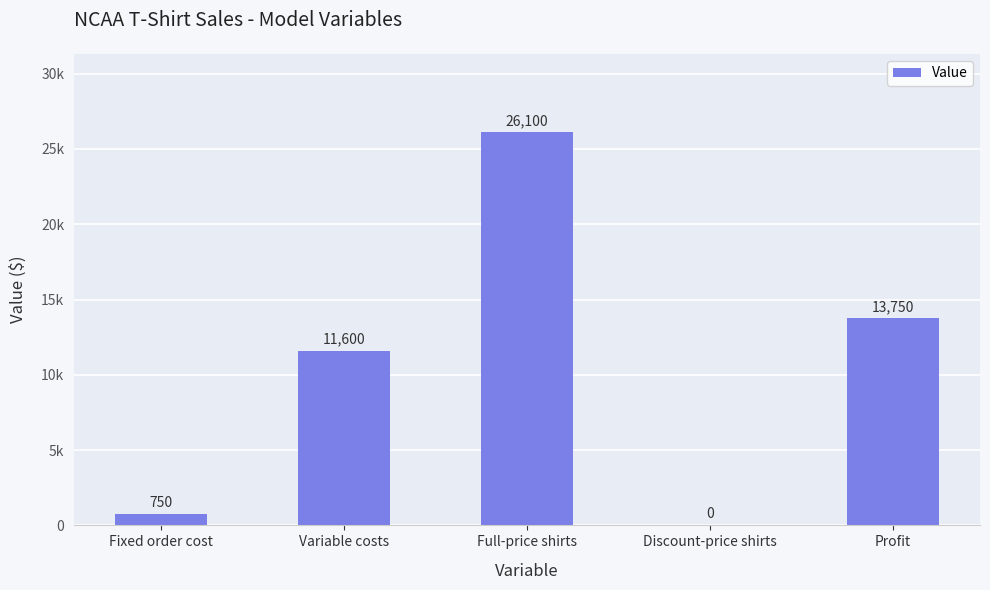

Rank the categories by value from highest to lowest.

Full-price shirts, Profit, Variable costs, Fixed order cost, Discount-price shirts